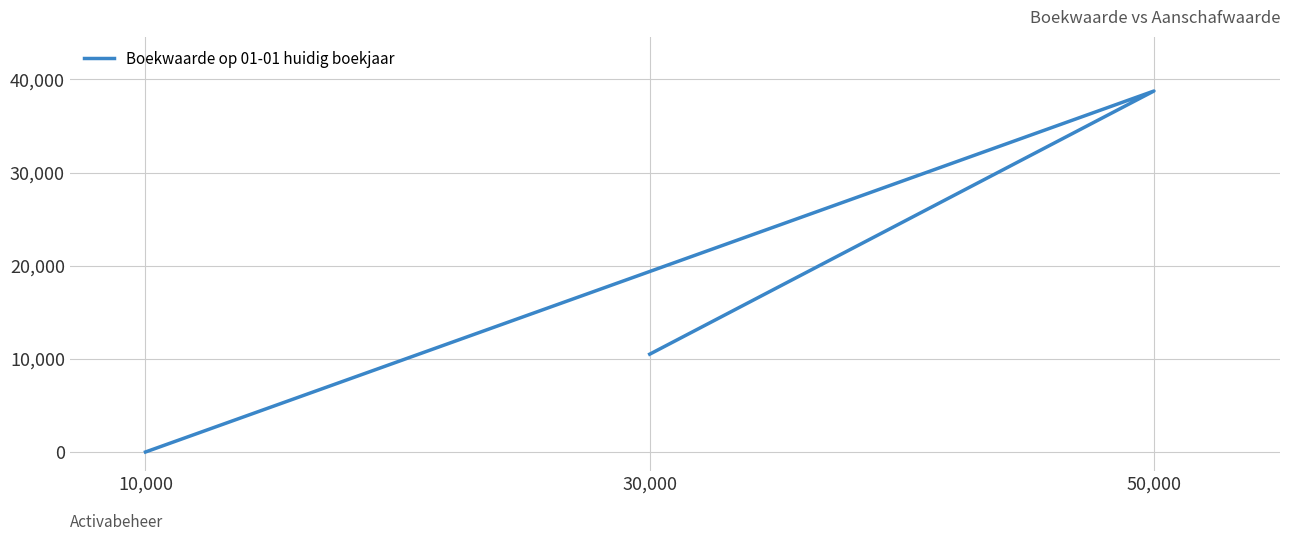

At which label does the data first exceed 10500?

50,000